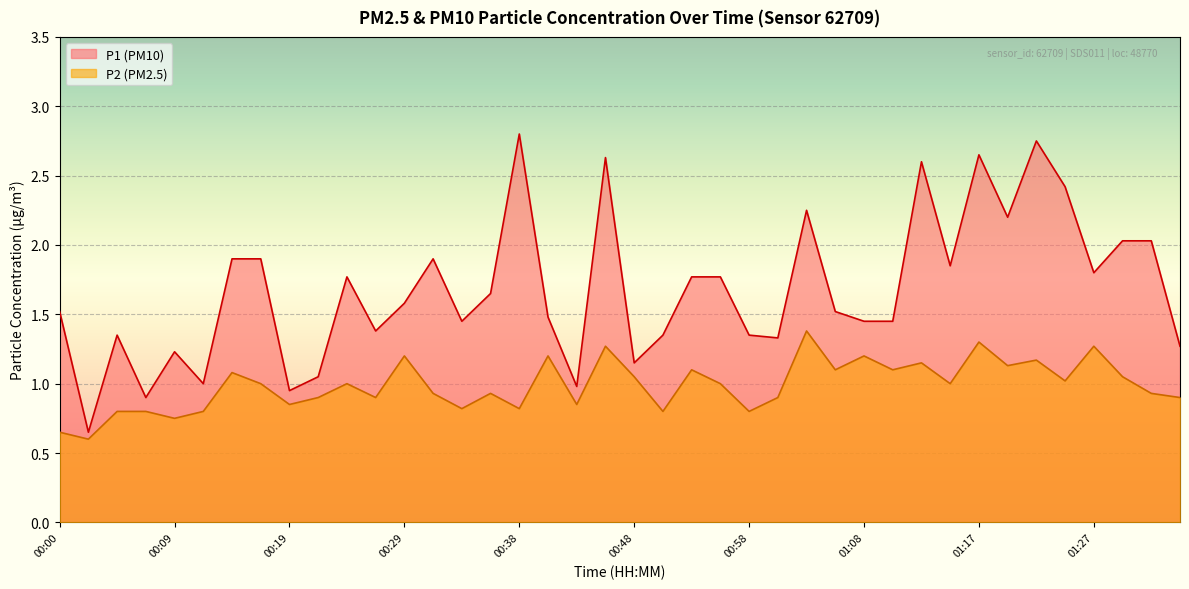

Reading left to right, what are all the values shown in this chart?

P1: 00:00=1.5	00:02=0.7	00:04=1.4	00:07=0.9	00:09=1.2	00:12=1.0	00:14=1.9	00:17=1.9	00:19=0.9	00:21=1.1	00:24=1.8	00:26=1.4	00:29=1.6	00:31=1.9	00:34=1.4	00:36=1.6	00:38=2.8	00:41=1.5	00:43=1.0	00:46=2.6	00:48=1.1	00:51=1.4	00:53=1.8	00:55=1.8	00:58=1.4	01:00=1.3	01:03=2.2	01:05=1.5	01:08=1.4	01:10=1.4	01:12=2.6	01:15=1.9	01:17=2.6	01:20=2.2	01:22=2.8	01:25=2.4	01:27=1.8	01:29=2.0	01:32=2.0	01:34=1.3
P2: 00:00=0.7	00:02=0.6	00:04=0.8	00:07=0.8	00:09=0.8	00:12=0.8	00:14=1.1	00:17=1.0	00:19=0.8	00:21=0.9	00:24=1.0	00:26=0.9	00:29=1.2	00:31=0.9	00:34=0.8	00:36=0.9	00:38=0.8	00:41=1.2	00:43=0.8	00:46=1.3	00:48=1.1	00:51=0.8	00:53=1.1	00:55=1.0	00:58=0.8	01:00=0.9	01:03=1.4	01:05=1.1	01:08=1.2	01:10=1.1	01:12=1.1	01:15=1.0	01:17=1.3	01:20=1.1	01:22=1.2	01:25=1.0	01:27=1.3	01:29=1.1	01:32=0.9	01:34=0.9